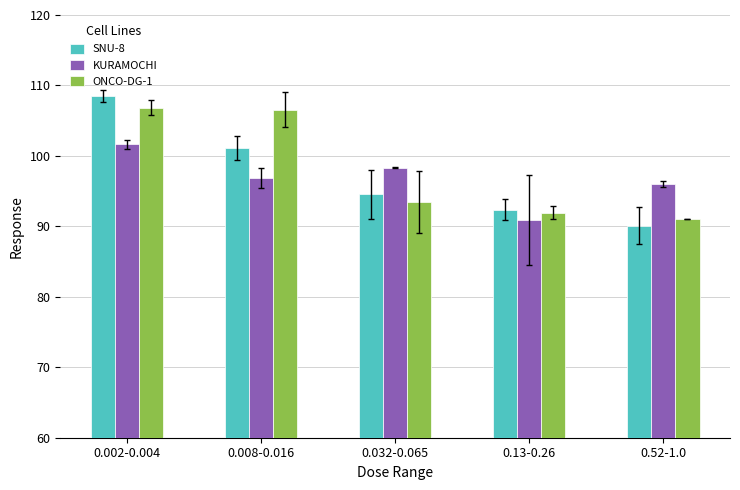

What position from the left is 0.52-1.0?

5